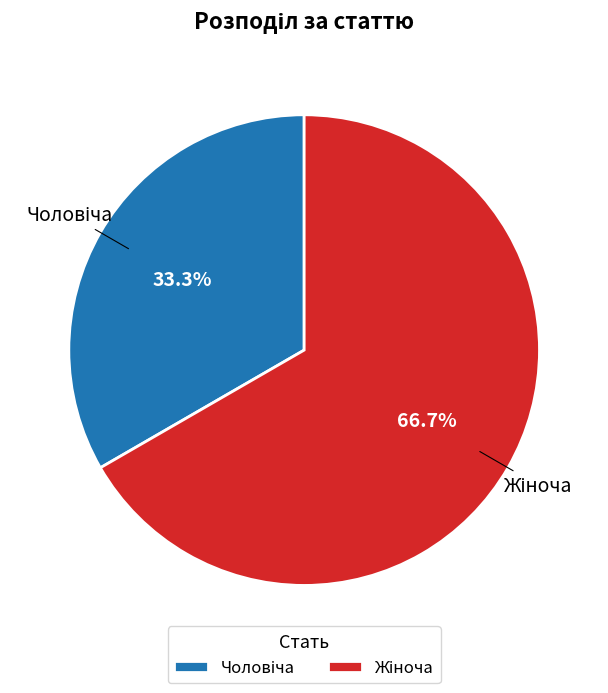

Is there any slice that represents more than half of the pie?

Yes